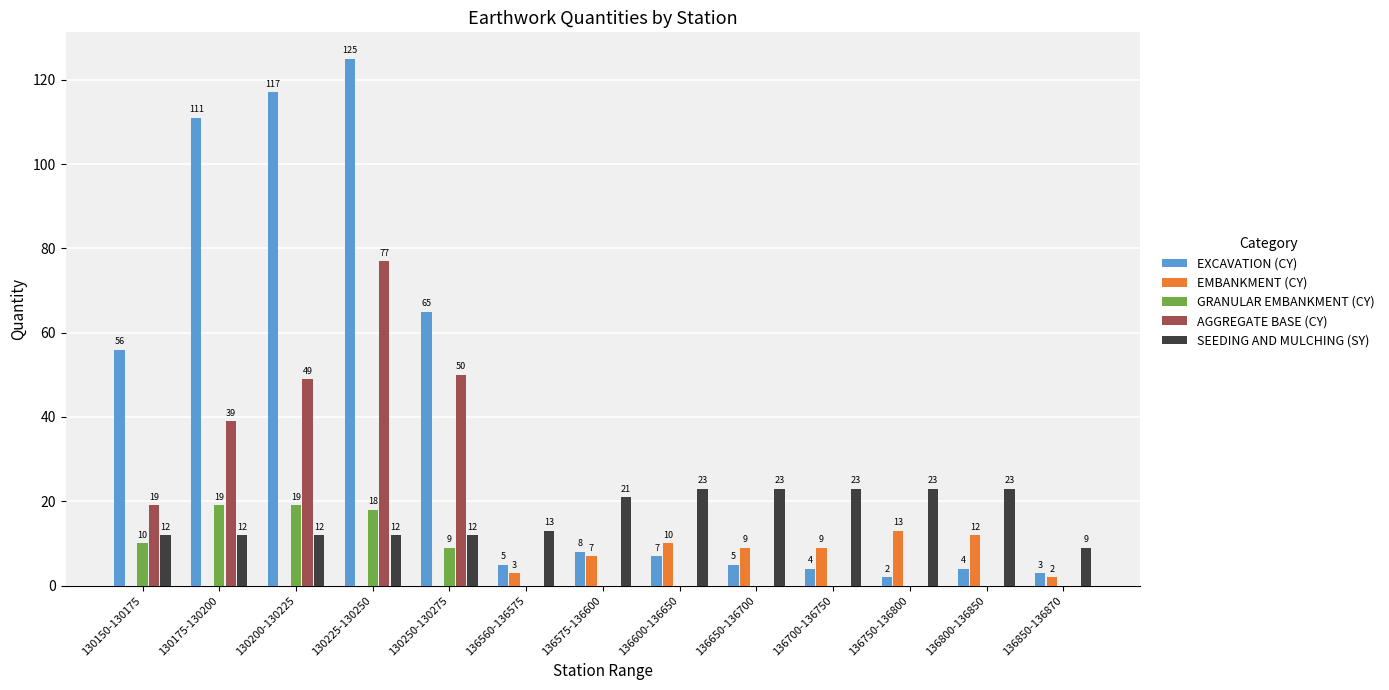

Which series has the largest range (max minus min)?

EXCAVATION (CY)